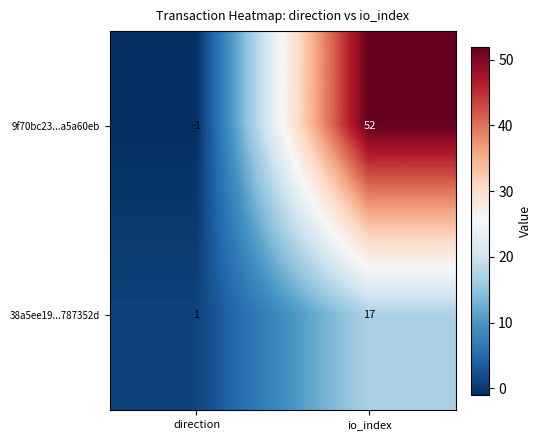

True or false: 38a5ee19...787352d has a value of 2 at direction.

False